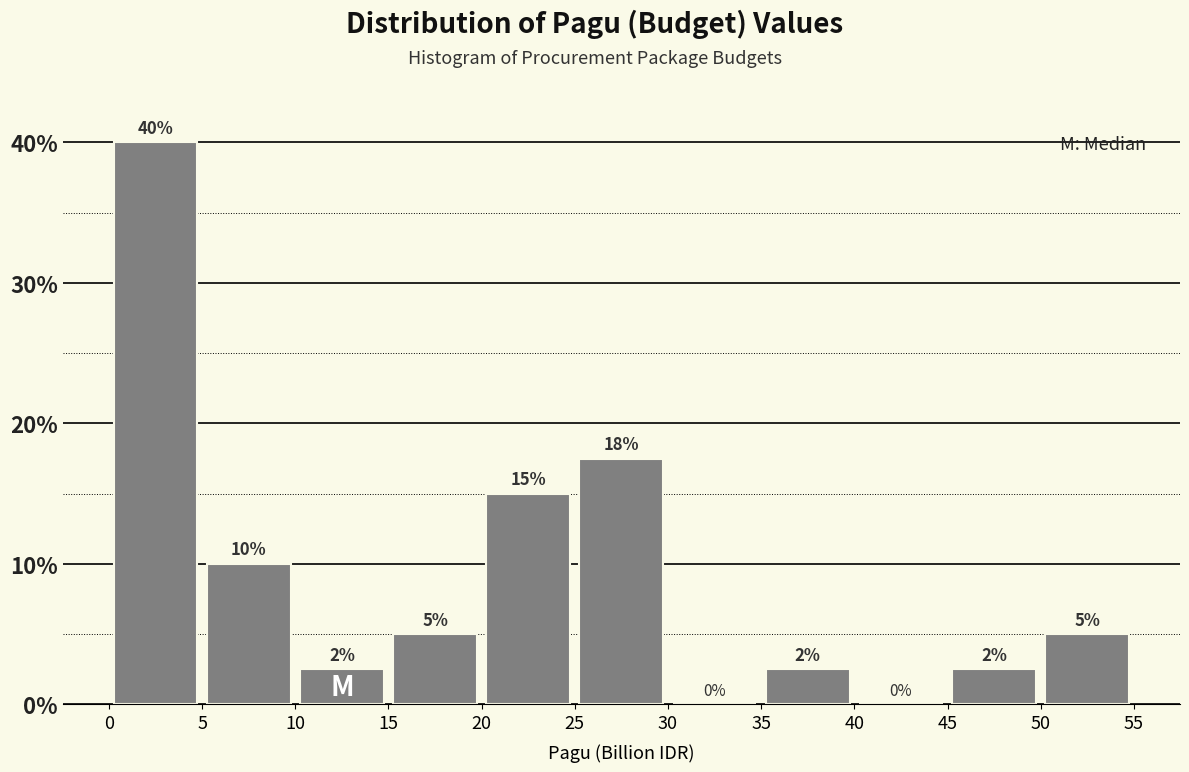

Over which range of the x-axis is the bar tallest?

0 to 5